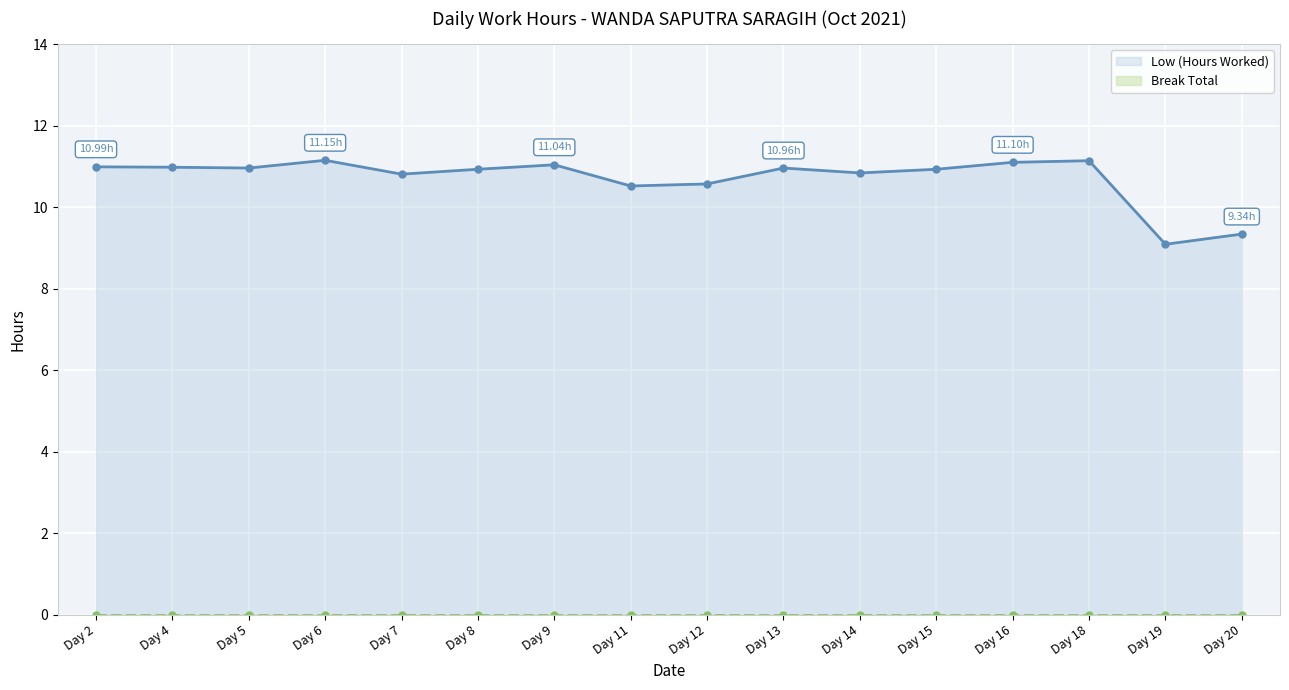

Reading left to right, extract all data points from this chart.

Low (Hours Worked): Day 2=11.0	Day 4=11.0	Day 5=11.0	Day 6=11.2	Day 7=10.8	Day 8=10.9	Day 9=11.0	Day 11=10.5	Day 12=10.6	Day 13=11.0	Day 14=10.8	Day 15=10.9	Day 16=11.1	Day 18=11.1	Day 19=9.1	Day 20=9.3
Break Total: Day 2=0.0	Day 4=0.0	Day 5=0.0	Day 6=0.0	Day 7=0.0	Day 8=0.0	Day 9=0.0	Day 11=0.0	Day 12=0.0	Day 13=0.0	Day 14=0.0	Day 15=0.0	Day 16=0.0	Day 18=0.0	Day 19=0.0	Day 20=0.0